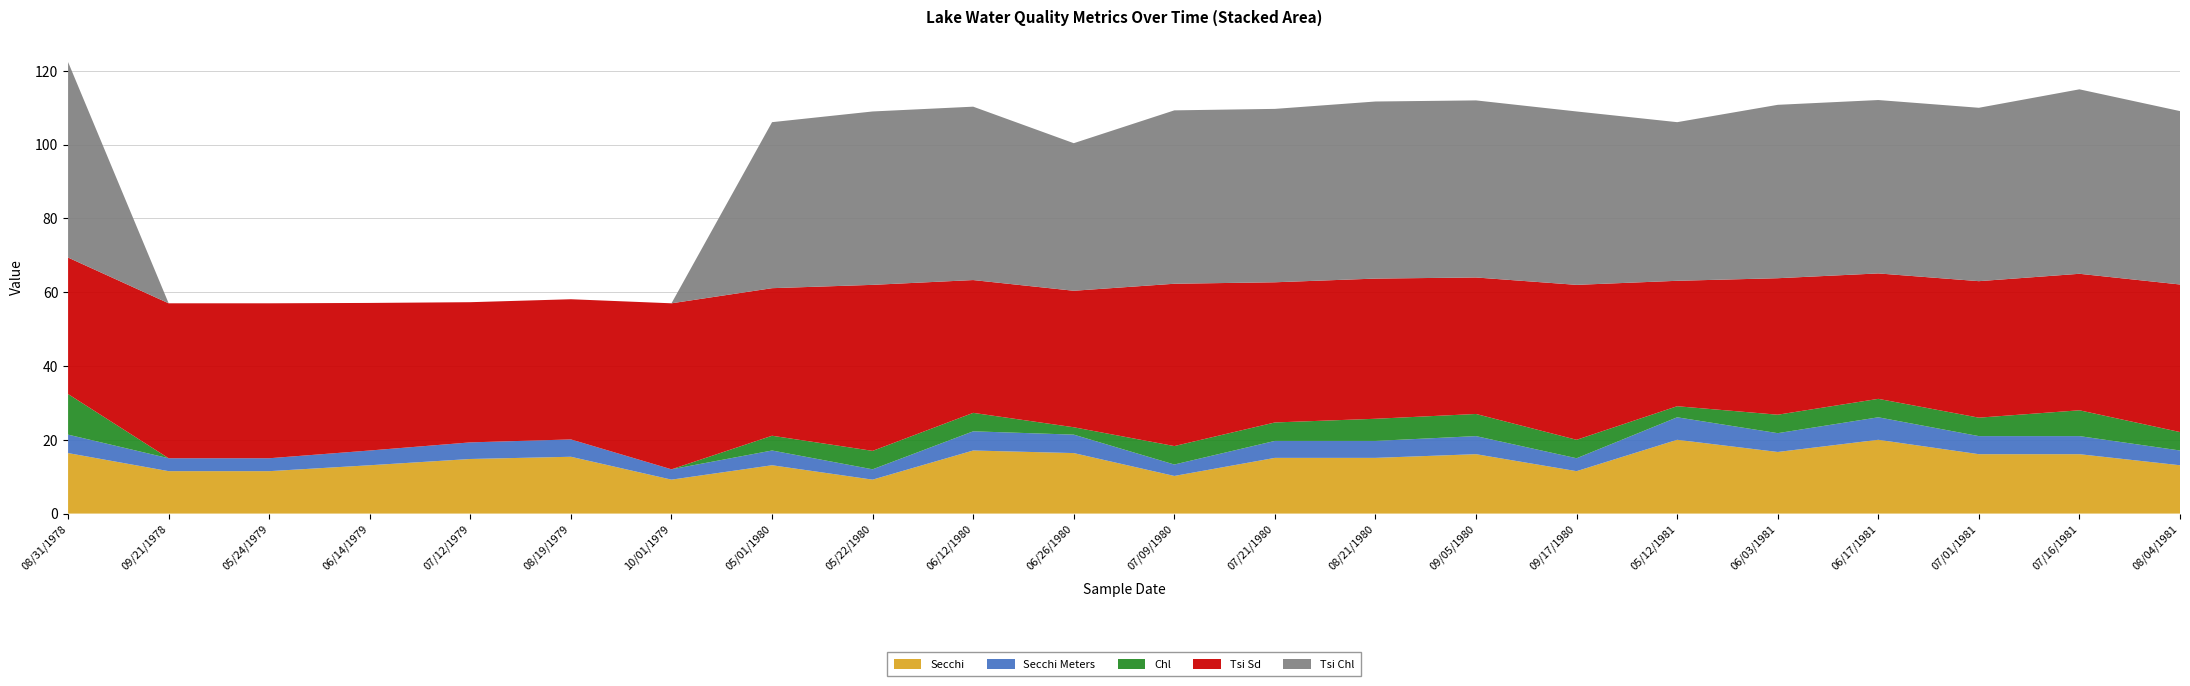

Reading left to right, what are all the values shown in this chart?

Secchi: 08/31/1978=16.4	09/21/1978=11.5	05/24/1979=11.5	06/14/1979=13.1	07/12/1979=14.8	08/19/1979=15.4	10/01/1979=9.2	05/01/1980=13.1	05/22/1980=9.2	06/12/1980=17.1	06/26/1980=16.4	07/09/1980=10.2	07/21/1980=15.1	08/21/1980=15.1	09/05/1980=16.1	09/17/1980=11.5	05/12/1981=20.0	06/03/1981=16.7	06/17/1981=20.0	07/01/1981=16.1	07/16/1981=16.1	08/04/1981=13.1
Secchi Meters: 08/31/1978=5.0	09/21/1978=3.5	05/24/1979=3.5	06/14/1979=4.0	07/12/1979=4.5	08/19/1979=4.7	10/01/1979=2.8	05/01/1980=4.0	05/22/1980=2.8	06/12/1980=5.2	06/26/1980=5.0	07/09/1980=3.1	07/21/1980=4.6	08/21/1980=4.6	09/05/1980=4.9	09/17/1980=3.5	05/12/1981=6.1	06/03/1981=5.1	06/17/1981=6.1	07/01/1981=4.9	07/16/1981=4.9	08/04/1981=4.0
Chl: 08/31/1978=11.0	09/21/1978=0.0	05/24/1979=0.0	06/14/1979=0.0	07/12/1979=0.0	08/19/1979=0.0	10/01/1979=0.0	05/01/1980=4.0	05/22/1980=5.0	06/12/1980=5.0	06/26/1980=2.0	07/09/1980=5.0	07/21/1980=5.0	08/21/1980=6.0	09/05/1980=6.0	09/17/1980=5.0	05/12/1981=3.0	06/03/1981=5.0	06/17/1981=5.0	07/01/1981=5.0	07/16/1981=7.0	08/04/1981=5.0
Tsi Sd: 08/31/1978=37.0	09/21/1978=42.0	05/24/1979=42.0	06/14/1979=40.0	07/12/1979=38.0	08/19/1979=38.0	10/01/1979=45.0	05/01/1980=40.0	05/22/1980=45.0	06/12/1980=36.0	06/26/1980=37.0	07/09/1980=44.0	07/21/1980=38.0	08/21/1980=38.0	09/05/1980=37.0	09/17/1980=42.0	05/12/1981=34.0	06/03/1981=37.0	06/17/1981=34.0	07/01/1981=37.0	07/16/1981=37.0	08/04/1981=40.0
Tsi Chl: 08/31/1978=53.0	09/21/1978=0.0	05/24/1979=0.0	06/14/1979=0.0	07/12/1979=0.0	08/19/1979=0.0	10/01/1979=0.0	05/01/1980=45.0	05/22/1980=47.0	06/12/1980=47.0	06/26/1980=40.0	07/09/1980=47.0	07/21/1980=47.0	08/21/1980=48.0	09/05/1980=48.0	09/17/1980=47.0	05/12/1981=43.0	06/03/1981=47.0	06/17/1981=47.0	07/01/1981=47.0	07/16/1981=50.0	08/04/1981=47.0